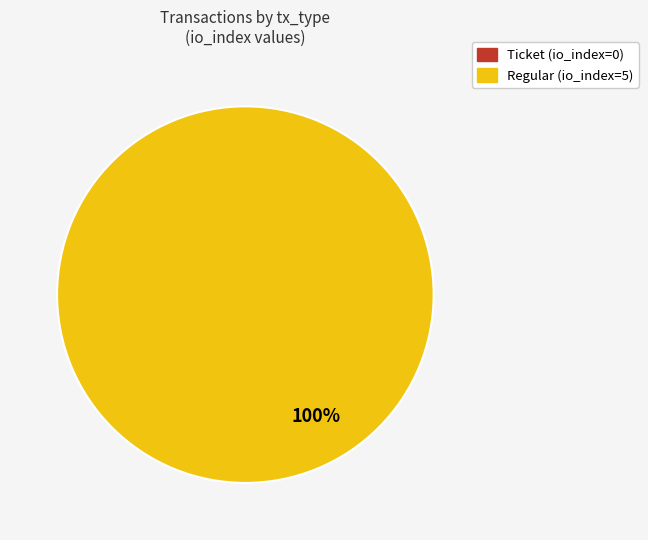

Do Regular and Ticket together represent more than half of the pie?

Yes